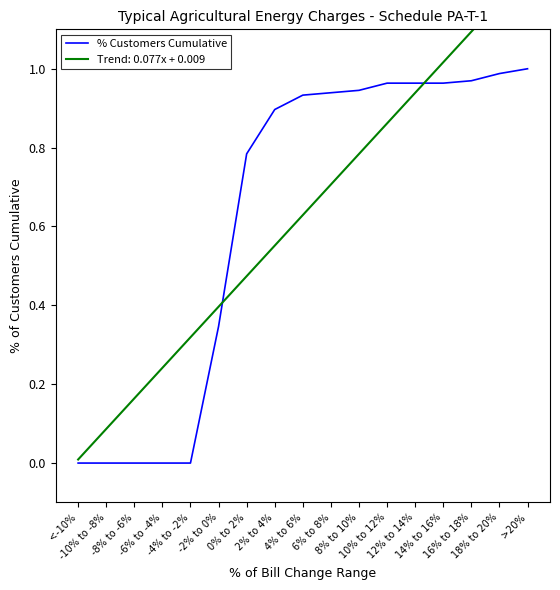

Which category has the highest value across all series?

>20%